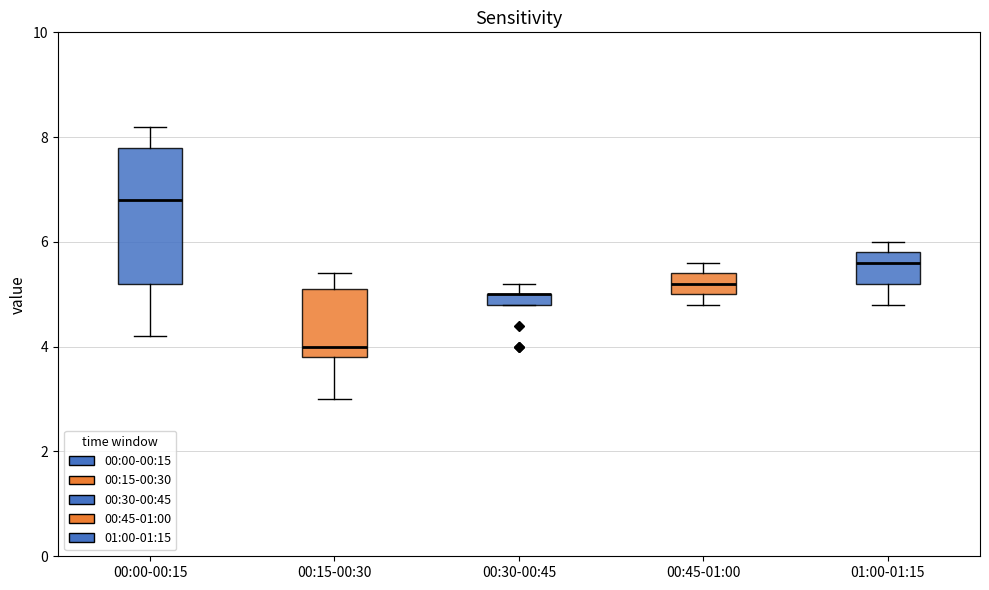

Where does the lower whisker of the box for 00:45-01:00 end on the y-axis? The values are not printed on the chart, so give them approximately, as read against the axis.

4.8